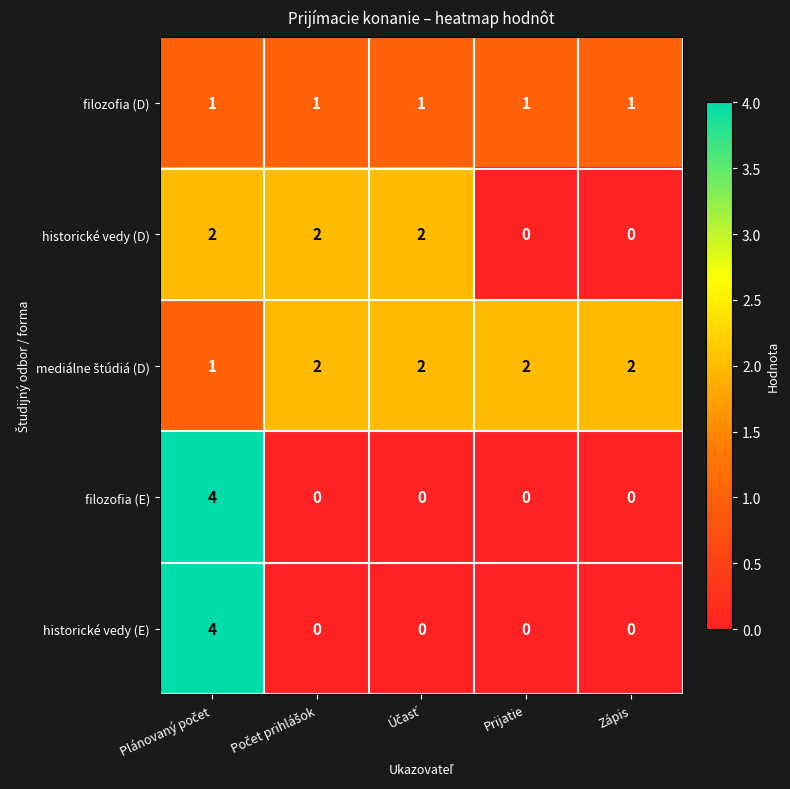

Count the historické vedy (E) values in the range 0 to 1.

4